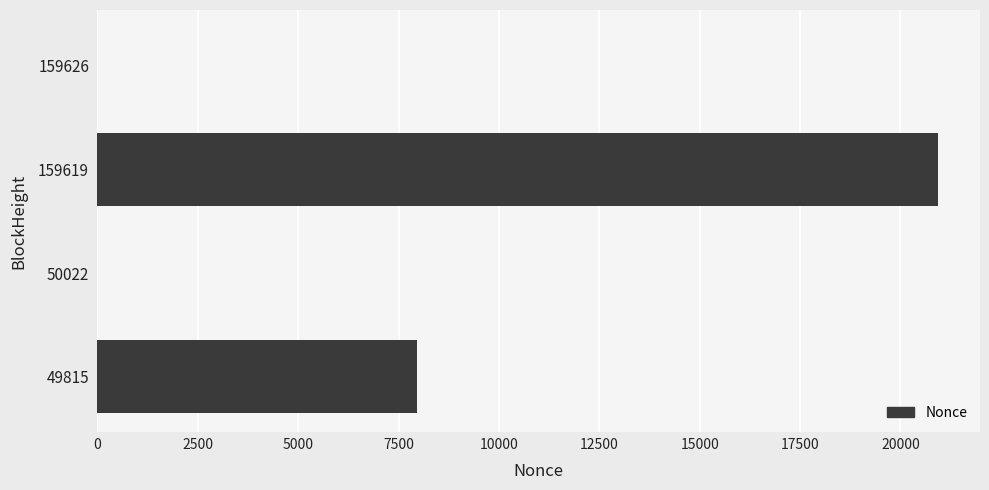

What is the greatest value displayed?

20936